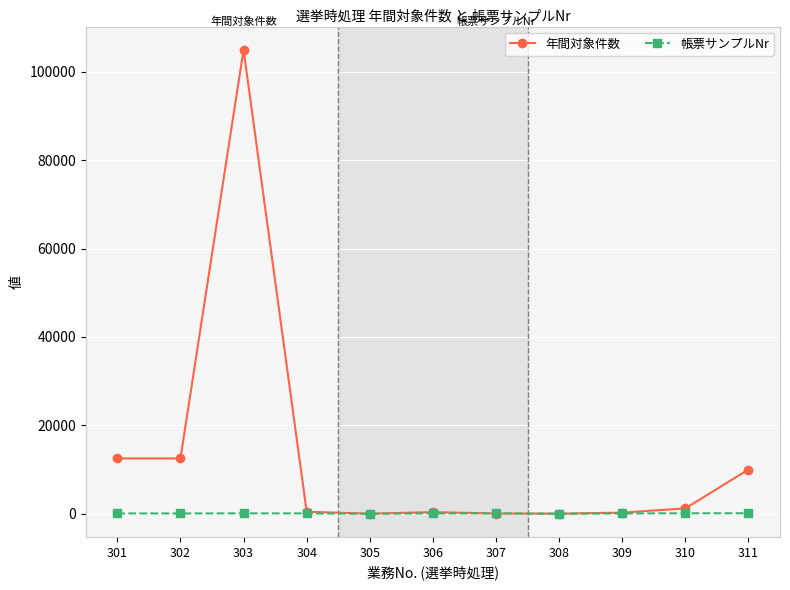

The value of 年間対象件数 at 308 is 6. True or false?

True